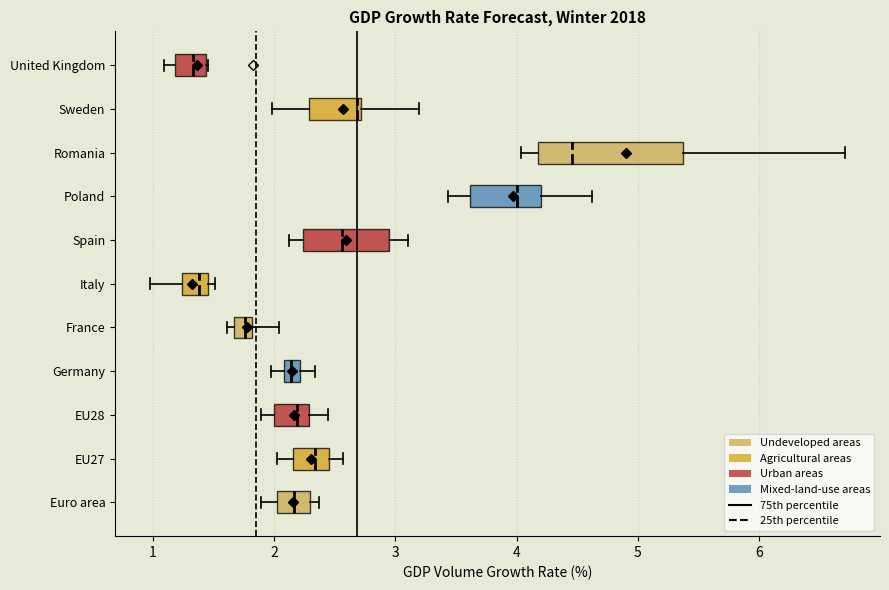

Comparing the boxes themselves (not the whiskers), which one is the widest?

Romania